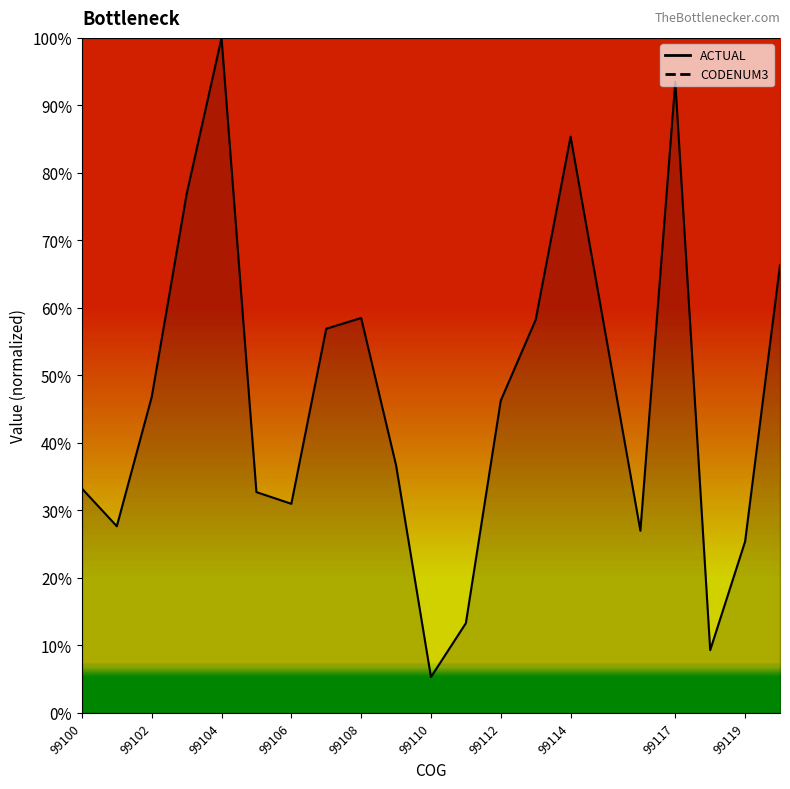

At which label is the value closest to 0?

99110